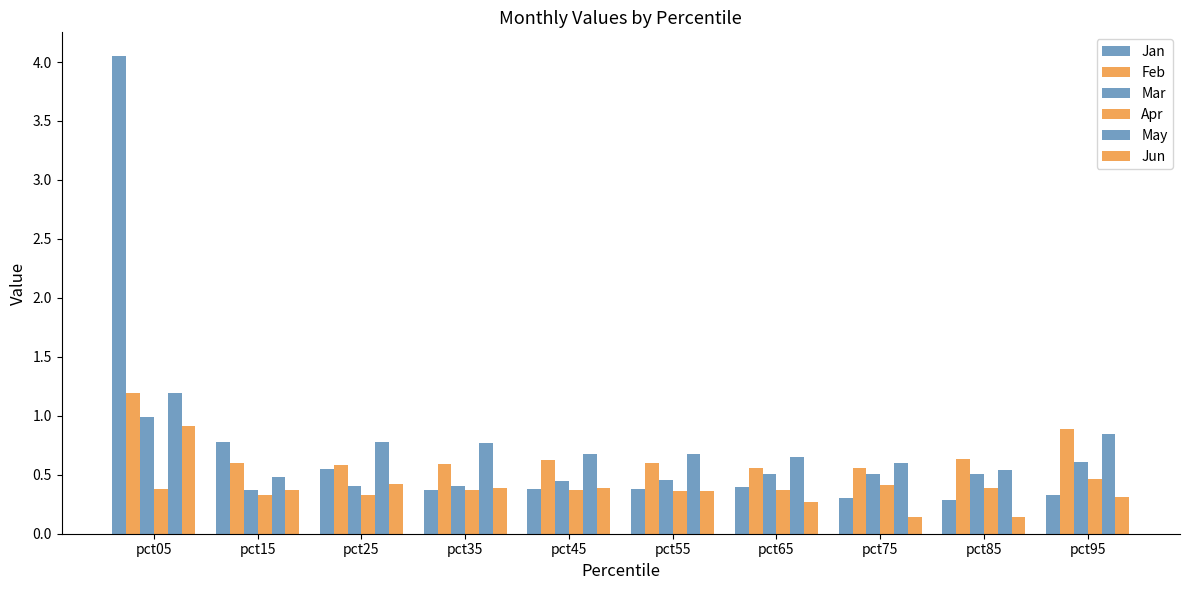

What is the difference between the highest and lowest values at pct05?

3.7